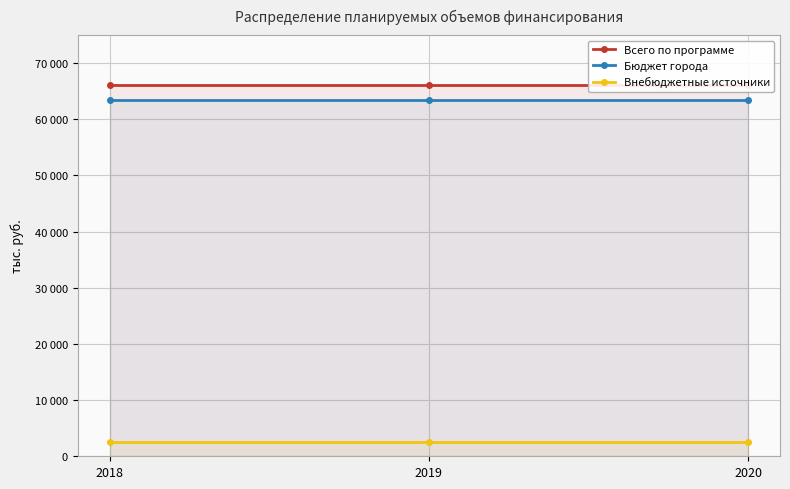

Between 2018 and 2020, which is larger?

2018